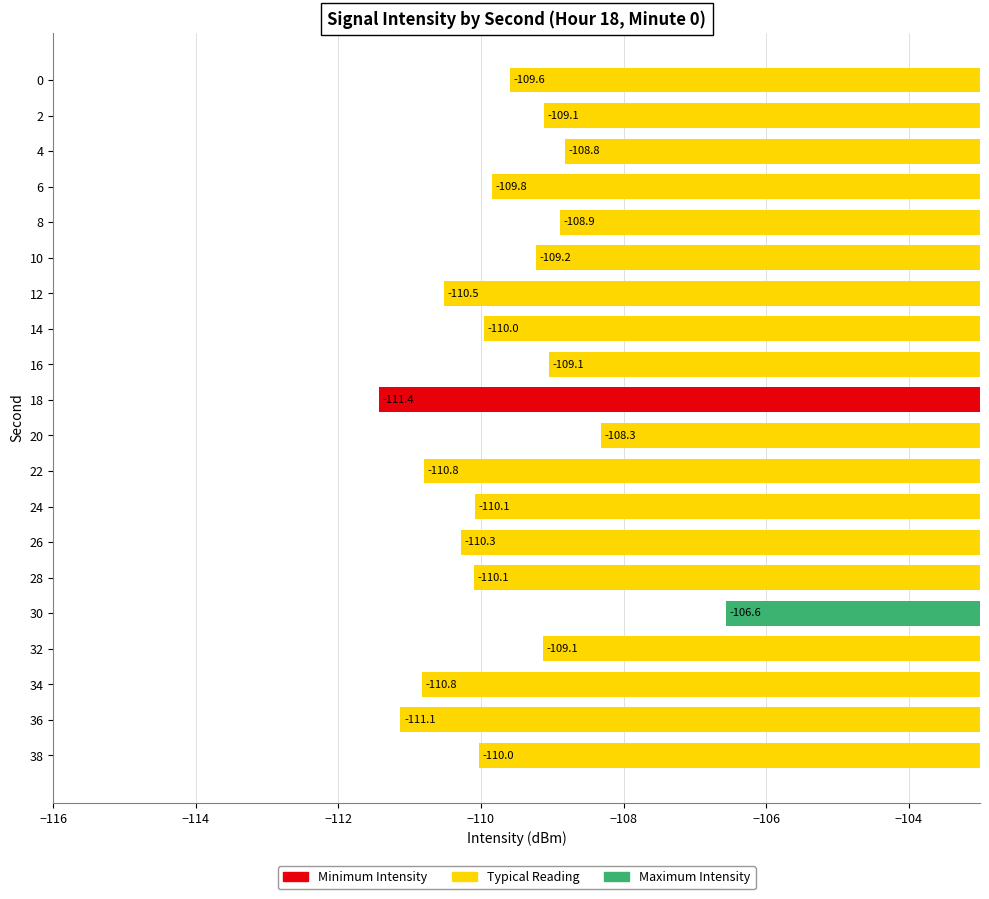

What is the value of the 4th bar from the top?

-109.8